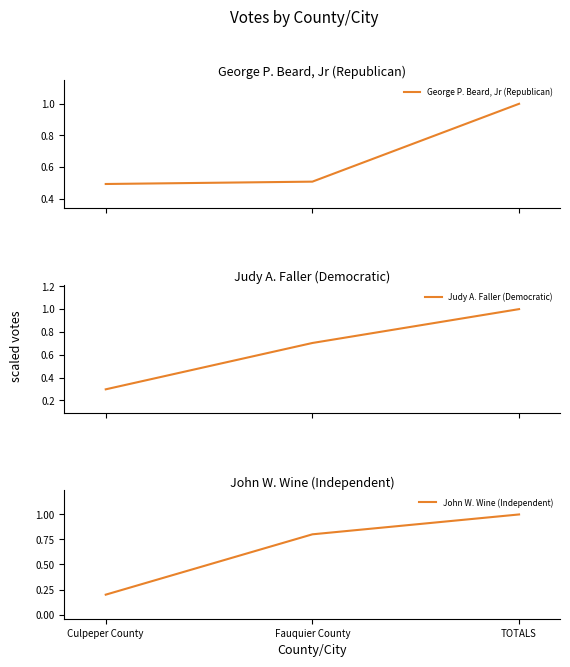

Is this an area chart (filled region under the line)?

No